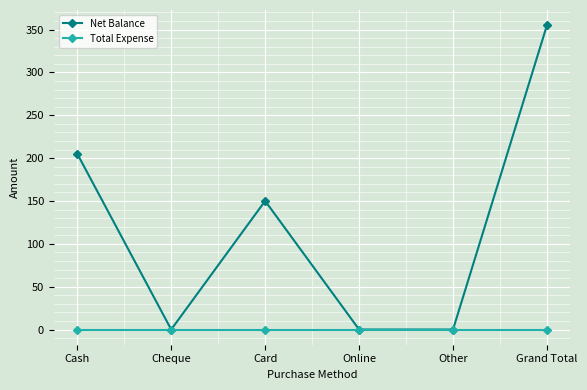

Rank the series by their average value, from lowest to highest.

Total Expense, Net Balance